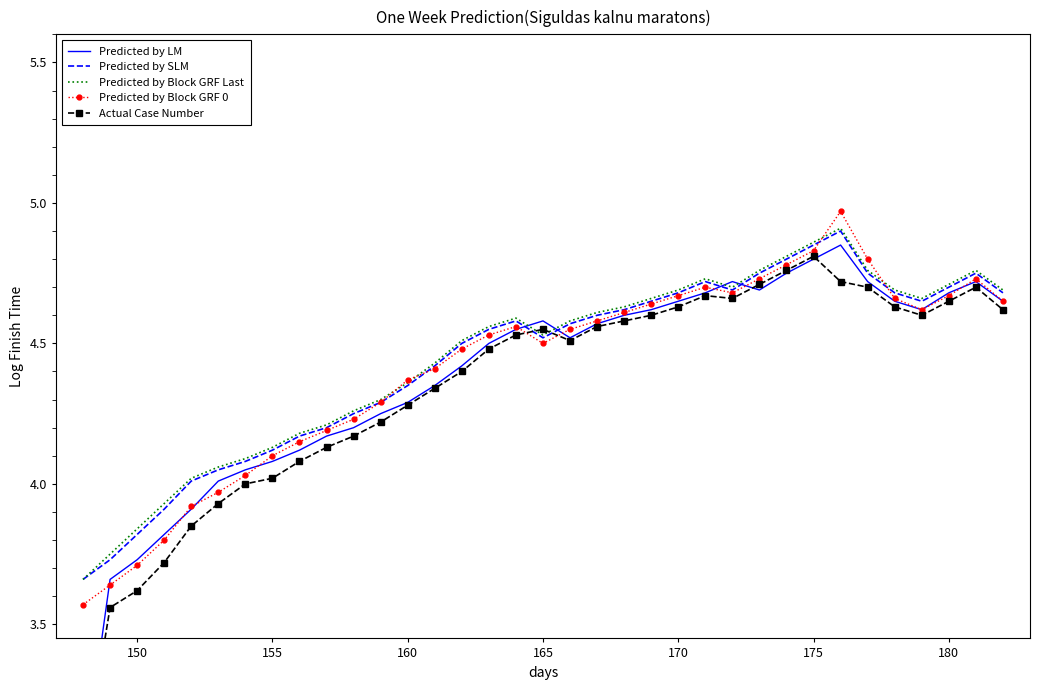

What is the maximum value shown in the chart?

5.0